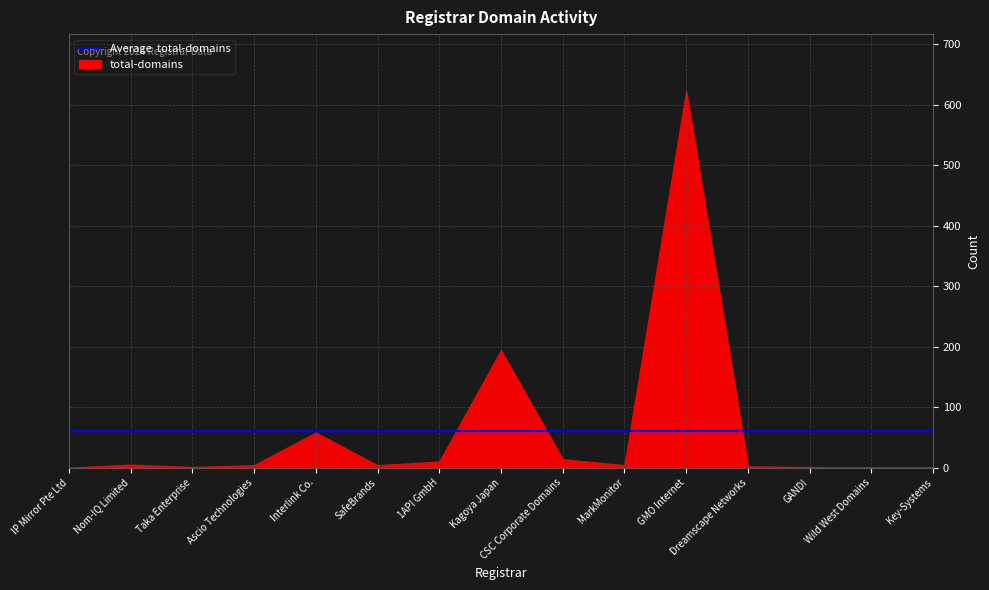

The chart shows a value of 383 at Wild West Domains. True or false?

False